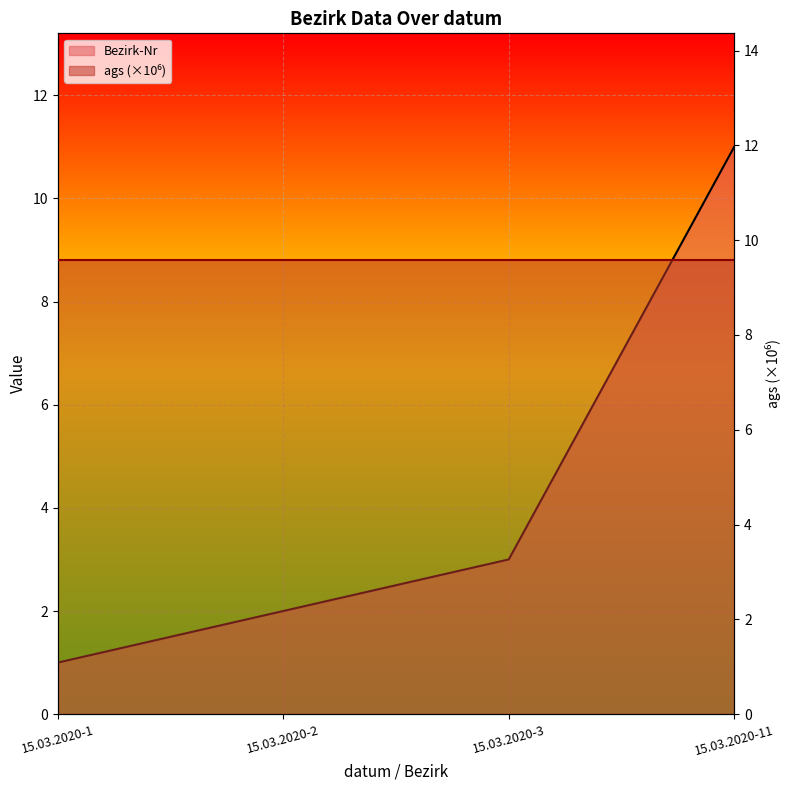

Rank the categories by value from highest to lowest.

15.03.2020-11, 15.03.2020-3, 15.03.2020-2, 15.03.2020-1